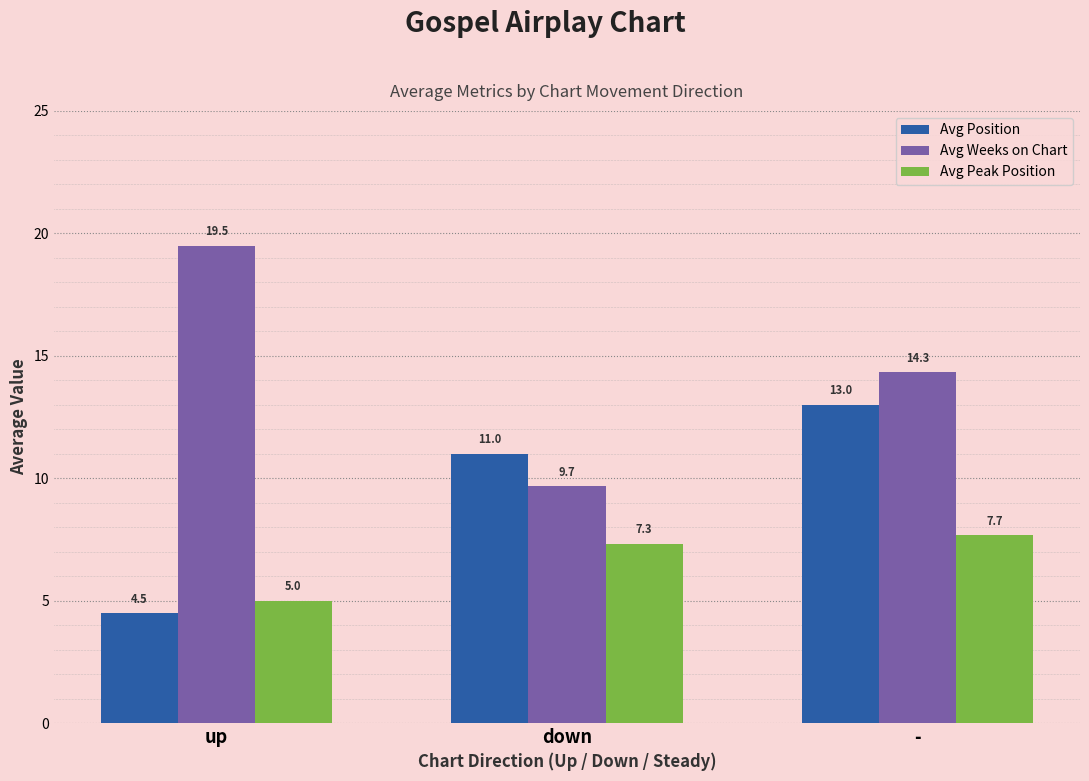

Reading left to right, extract all data points from this chart.

Avg Position: 4.5	11.0	13.0
Avg Weeks on Chart: 19.5	9.7	14.3
Avg Peak Position: 5.0	7.3	7.7